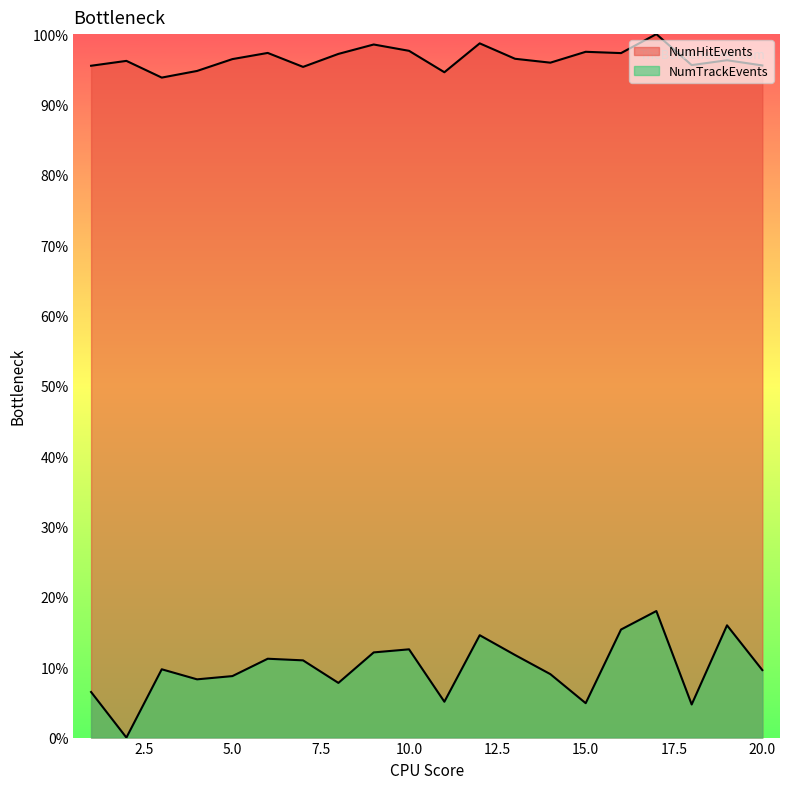

What is the value of the NumHitEvents point at the 3rd from the left?

93.8